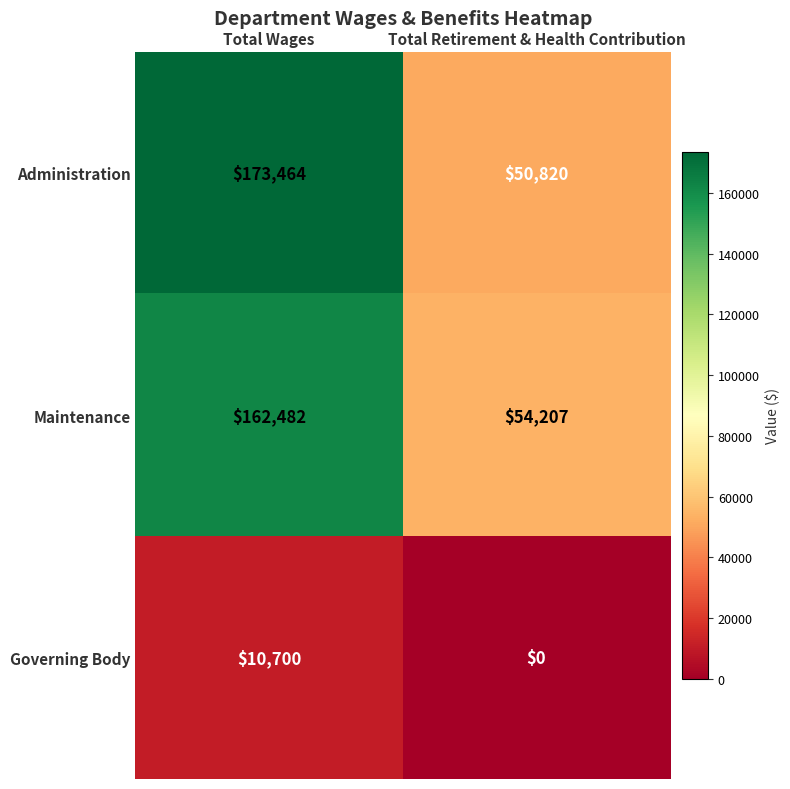

Reading right to left, list all the values displayed in this chart.

Administration: Total Retirement & Health Contribution=50820	Total Wages=173464
Maintenance: Total Retirement & Health Contribution=54207	Total Wages=162482
Governing Body: Total Retirement & Health Contribution=0	Total Wages=10700